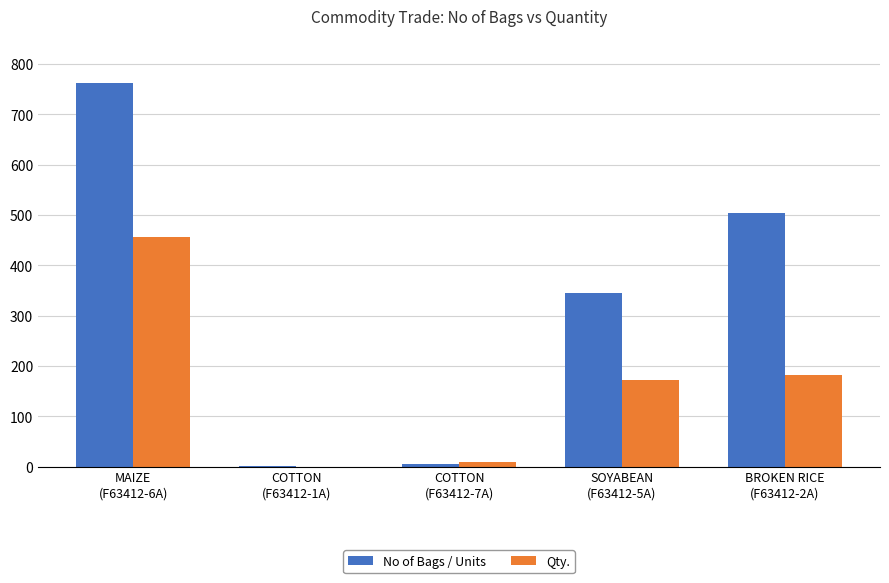

Which series has the largest total across all categories?

No of Bags / Units